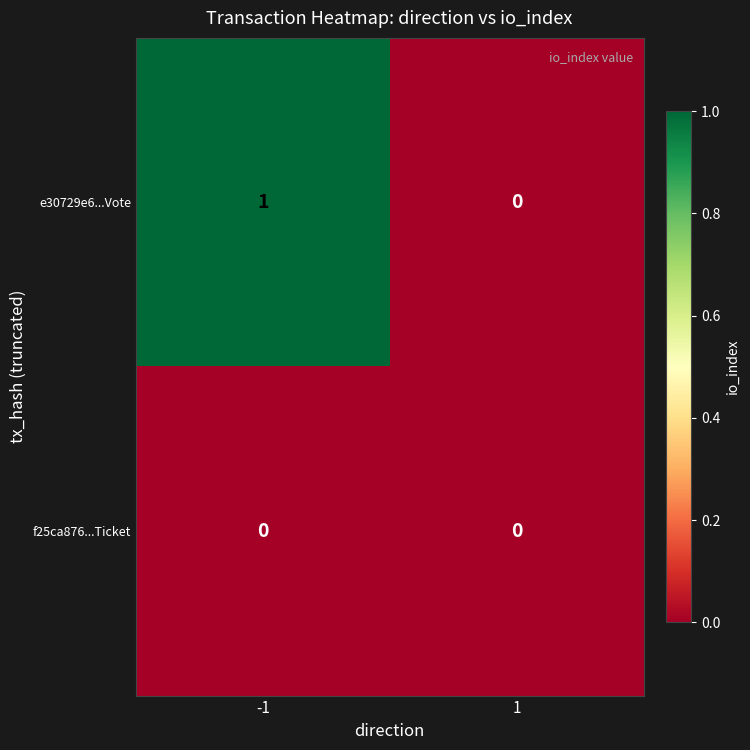

Reading left to right, list all the values displayed in this chart.

e30729e6...Vote: -1=1	1=0
f25ca876...Ticket: -1=0	1=0